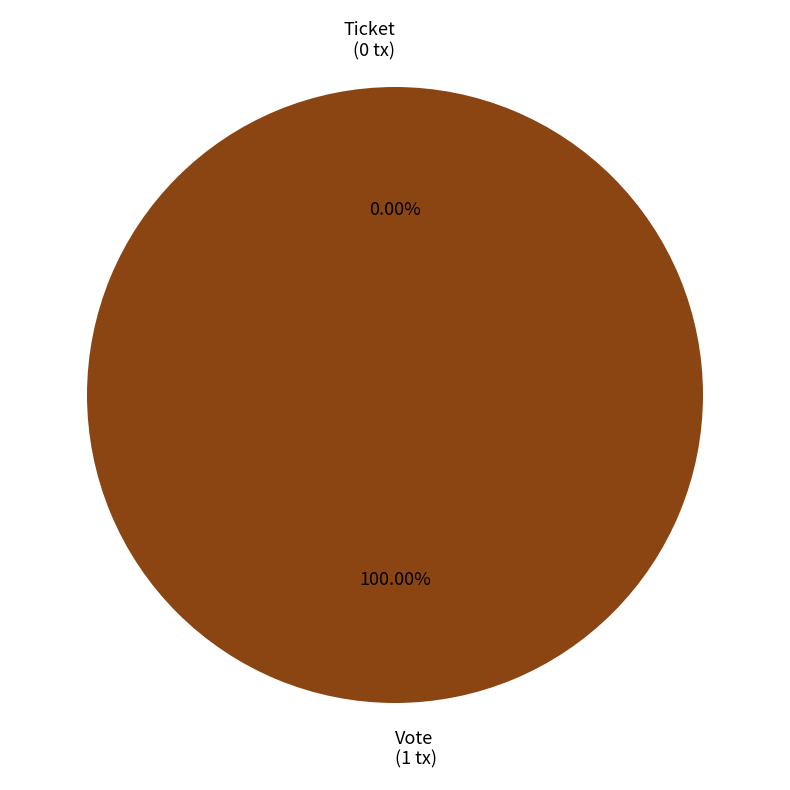

What is the change in value from Vote to Ticket?

-1